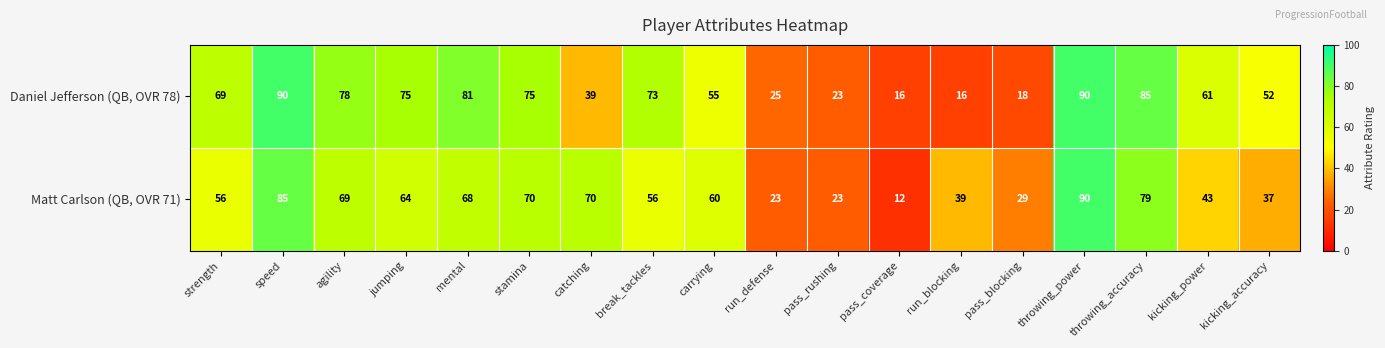

At which label does Matt Carlson (QB, OVR 71) first exceed 60?

speed